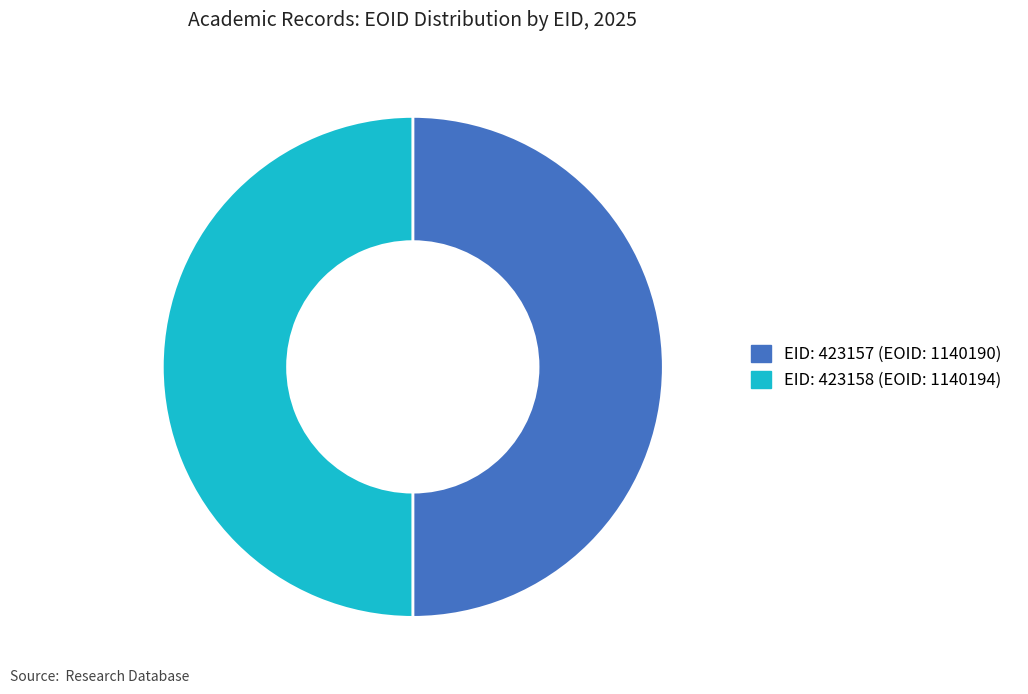

How many slices are in this pie chart?

2